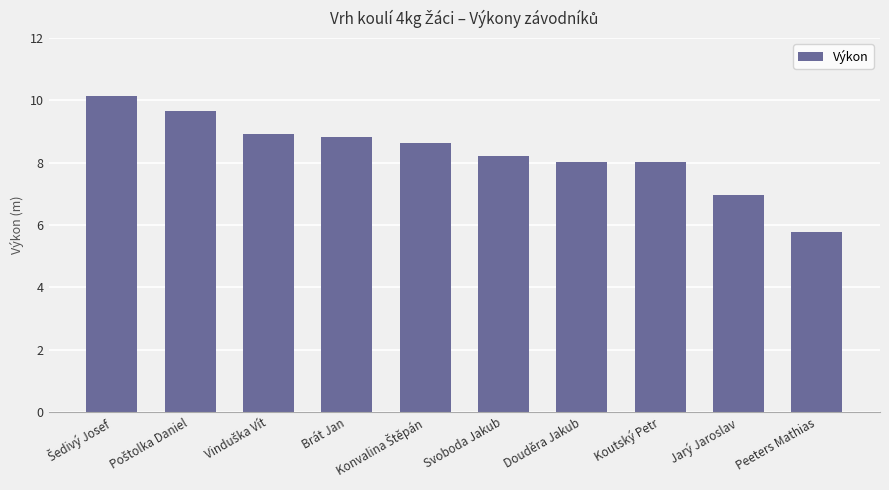

Count the number of data series in this chart.

1